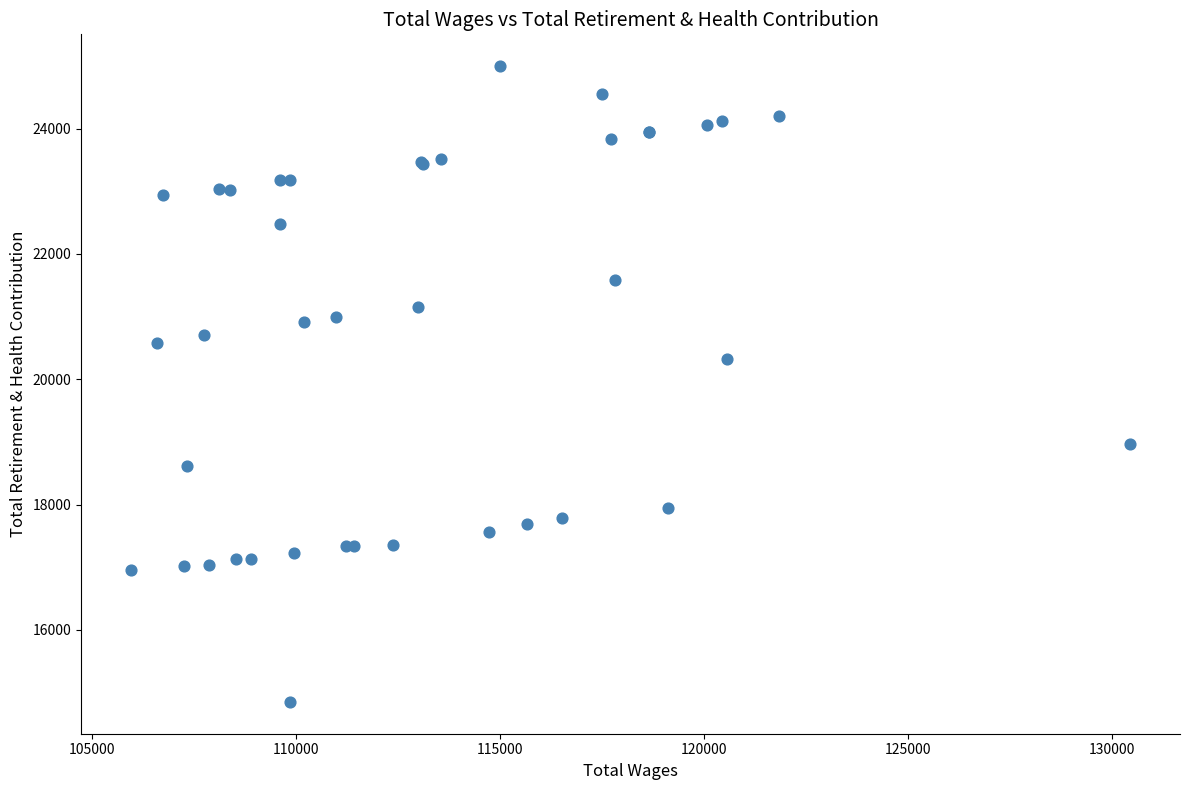

What Y value in the scatter plot is closest to 19923?

20330